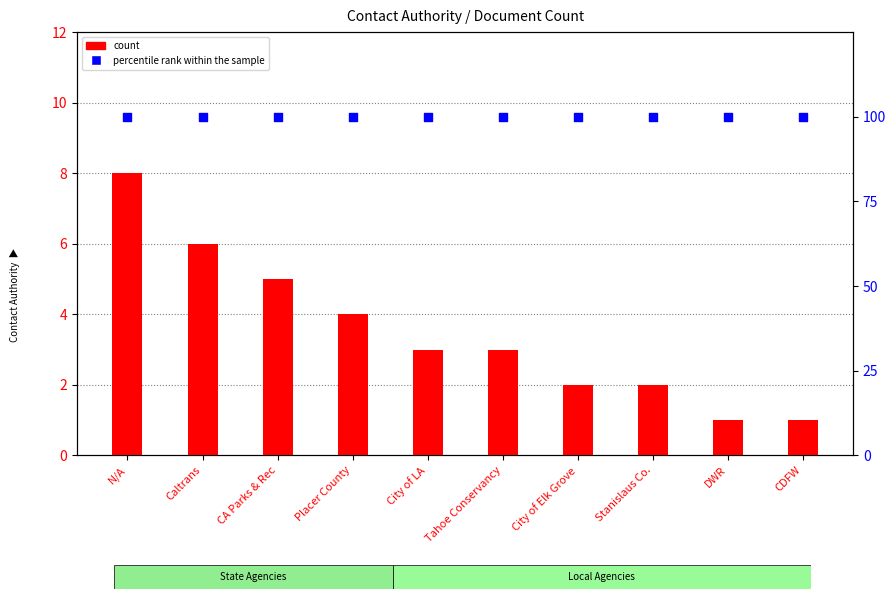

What are all the series names shown in the legend?

count, percentile rank within the sample